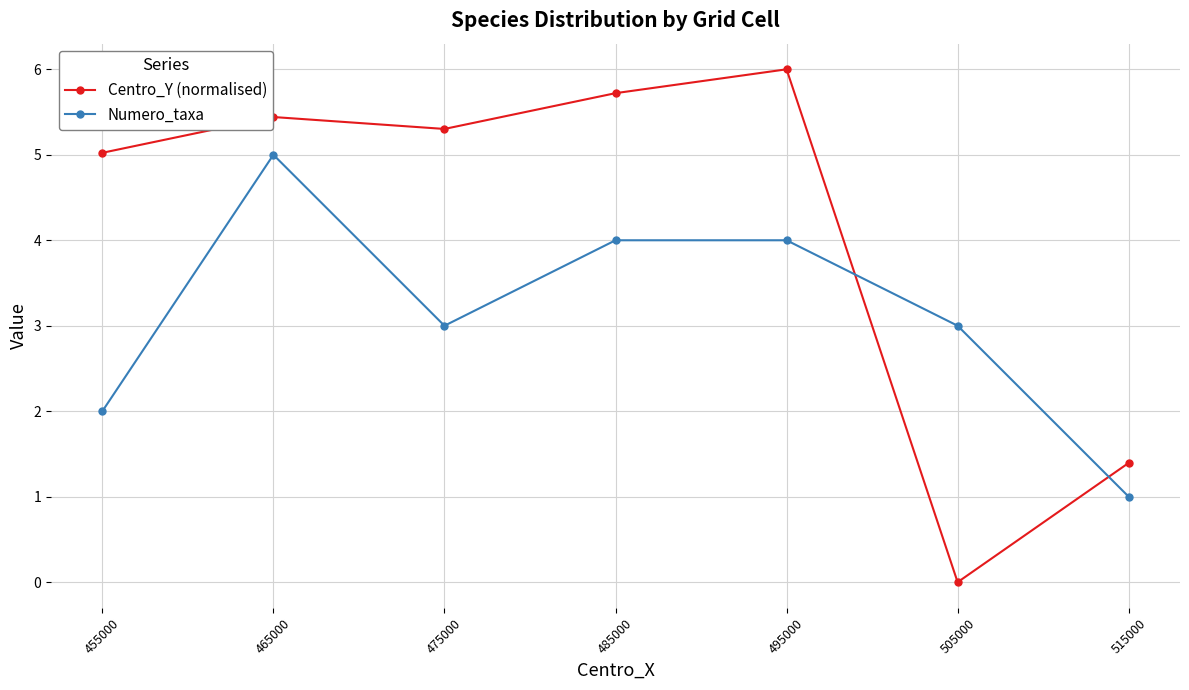

Where is the first local minimum for Numero_taxa?

475000